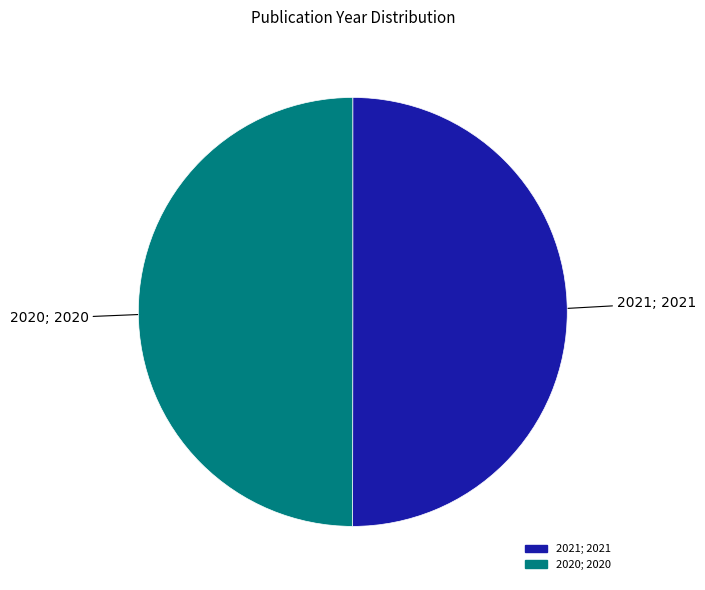

The 2020; 2020 slice represents 64% of the pie. True or false?

False